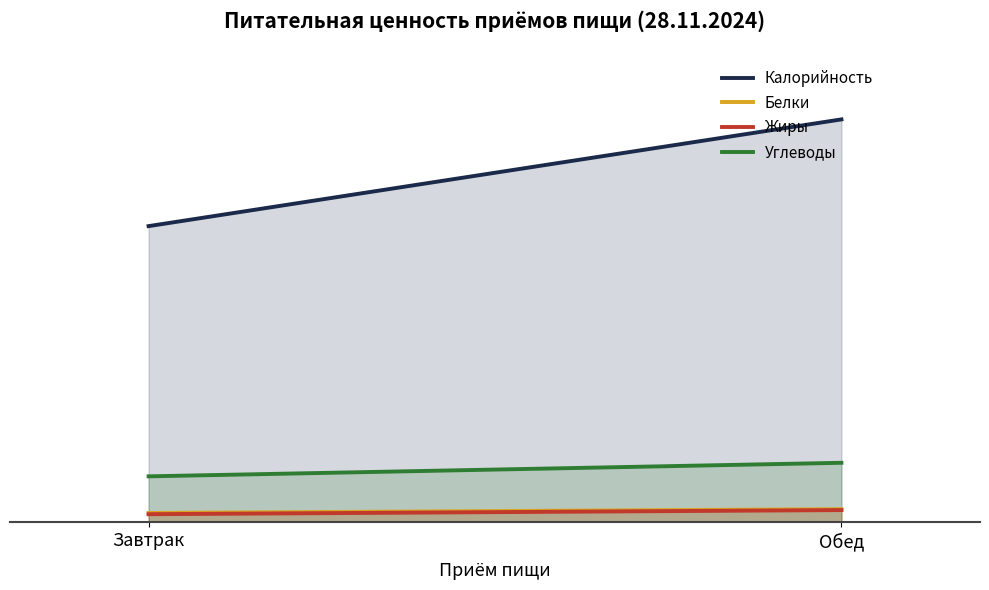

How many data points in Калорийность are above 761?

1